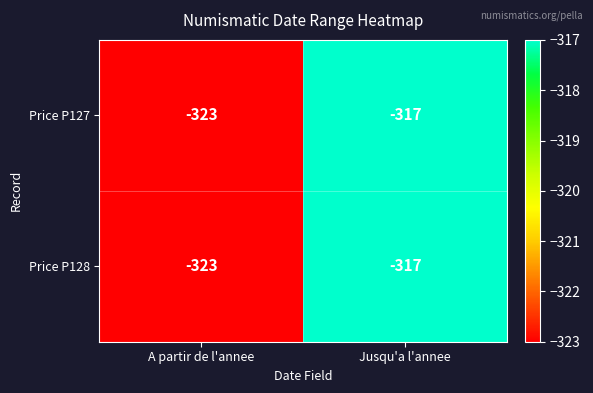

The value of Price P128 at Jusqu'a l'annee is -494. True or false?

False